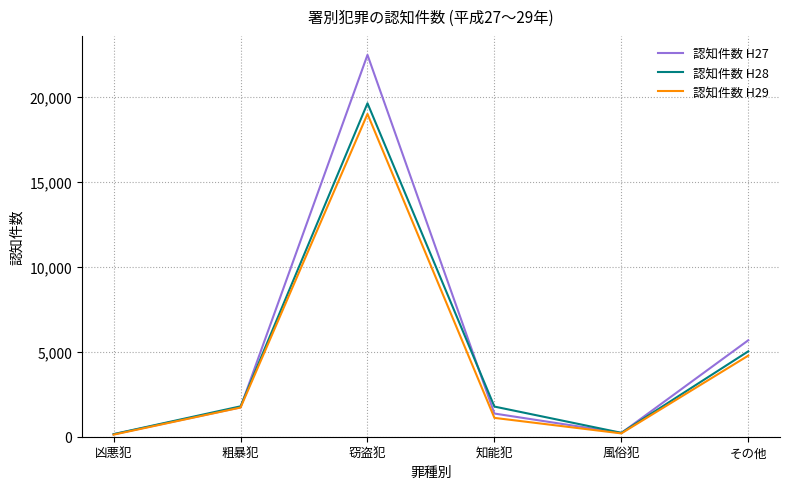

At which label is 認知件数 H29 closest to 9565?

その他